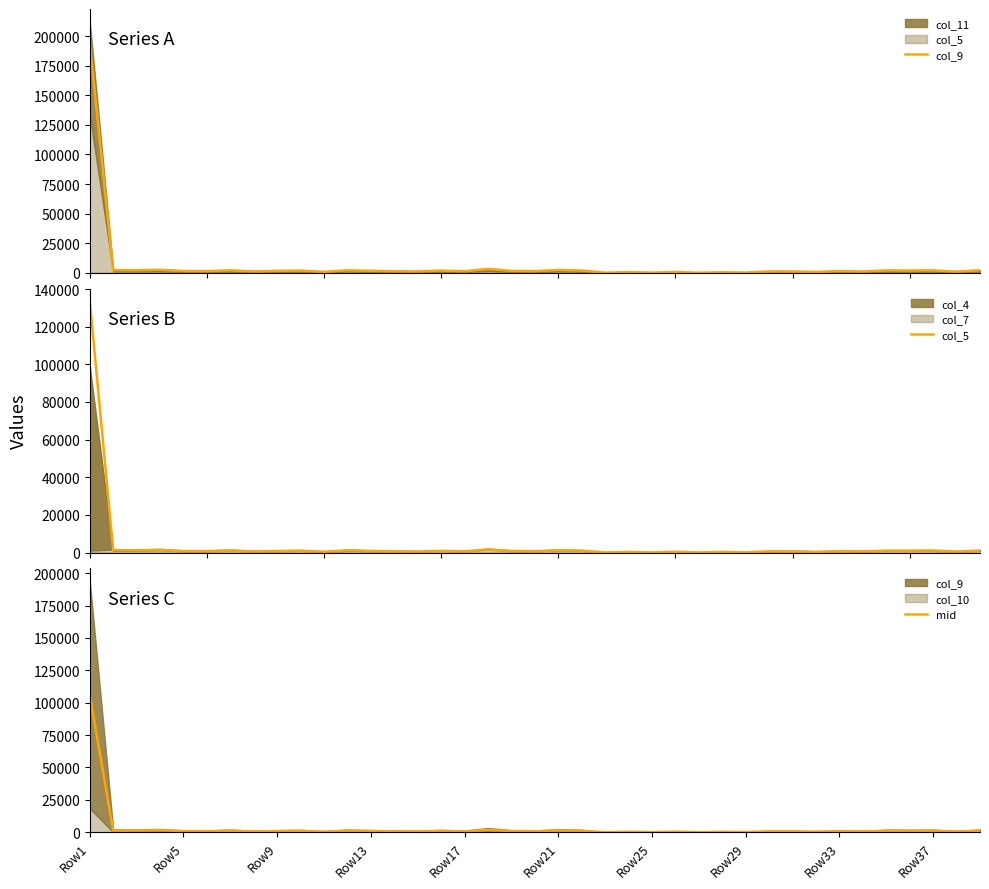

What is the lowest value of the col_9 series?

30.0